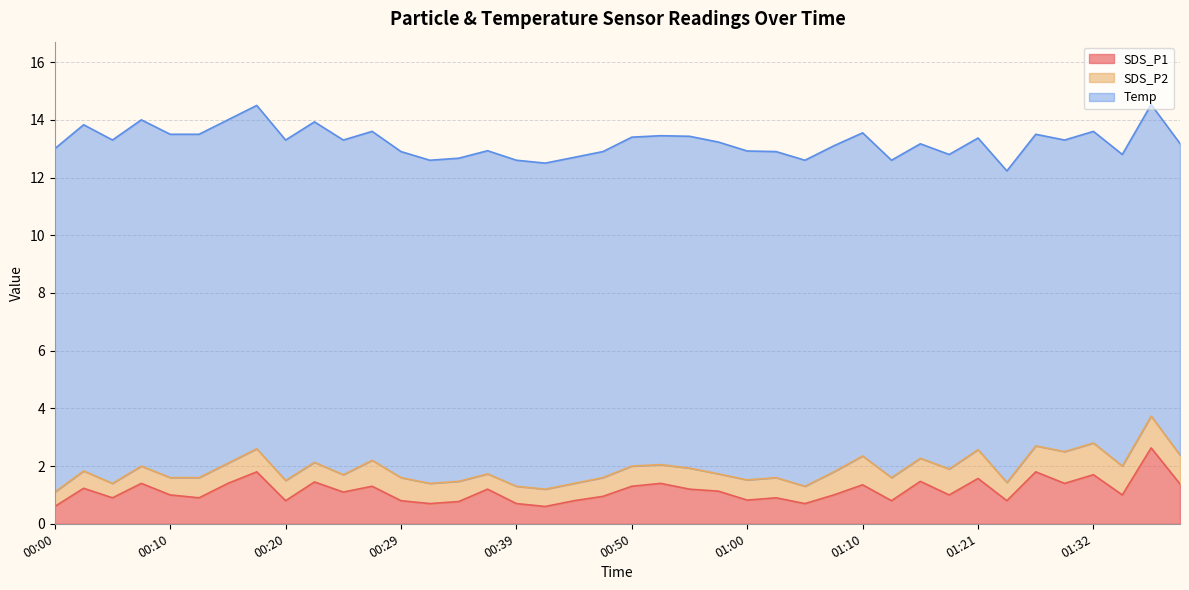

What is the smallest value displayed?

0.5